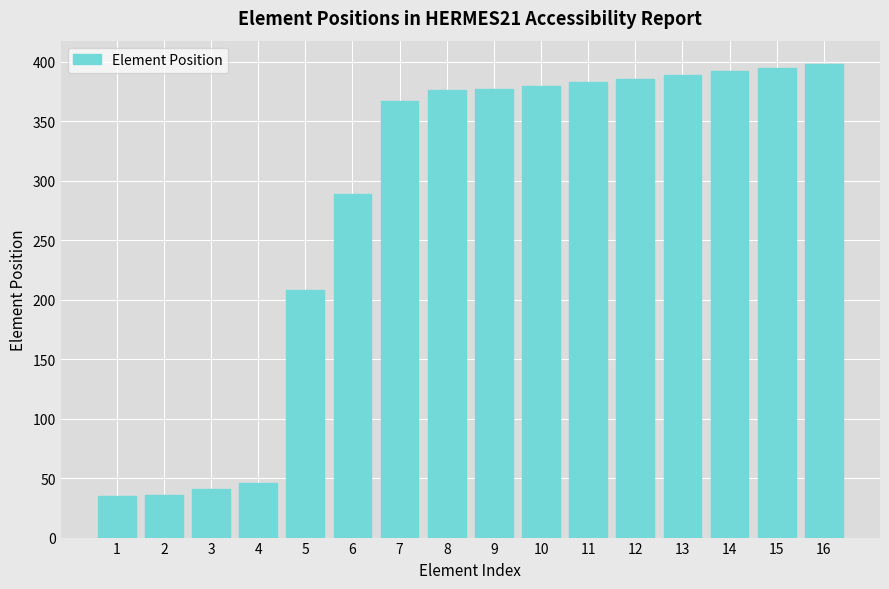

What value does the data have at 12, to the nearest 50?

400